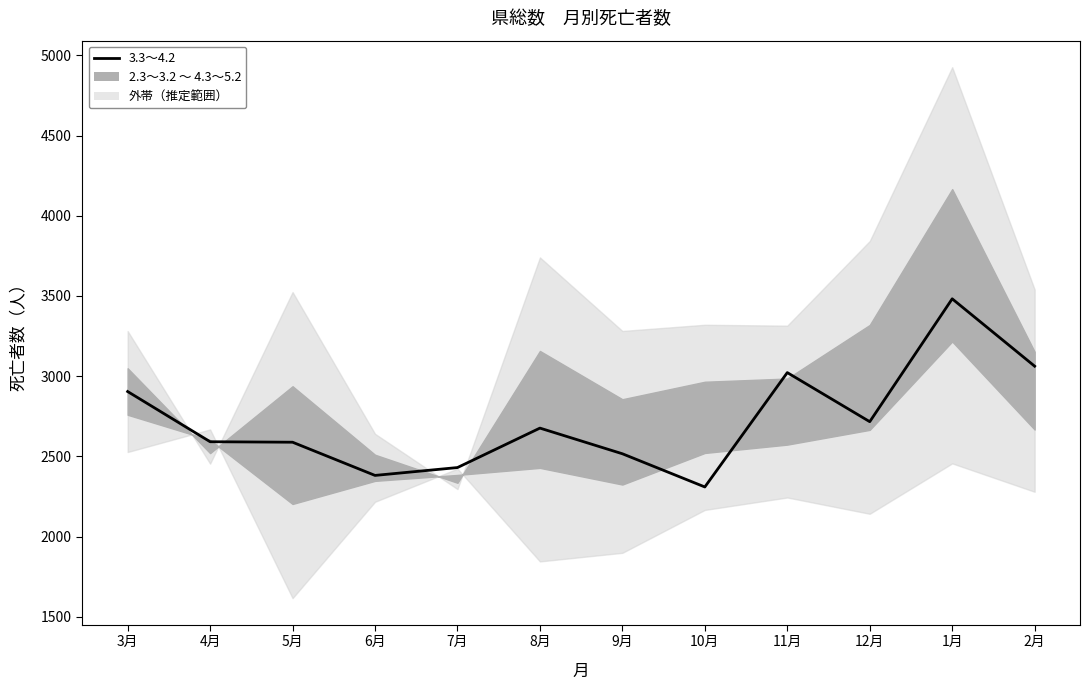

How many categories are shown in the chart?

12